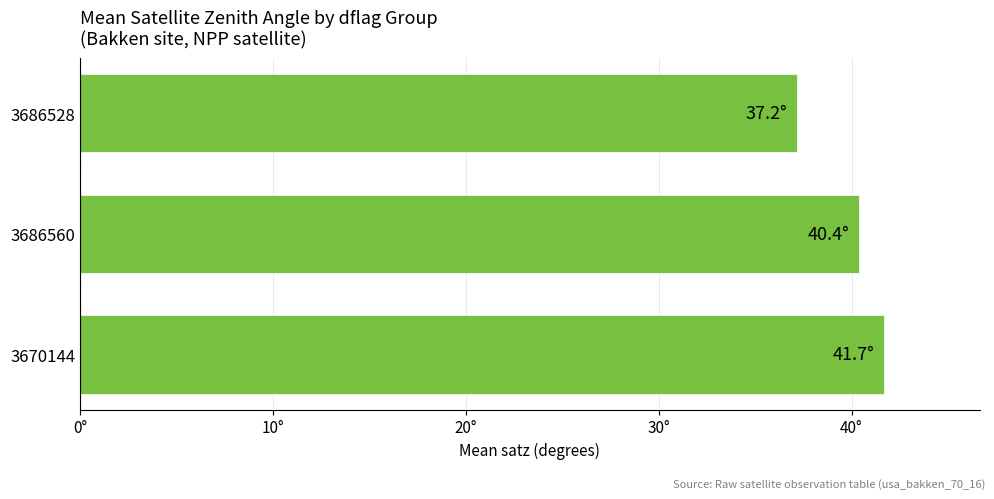

What is the maximum value shown in the chart?

41.7